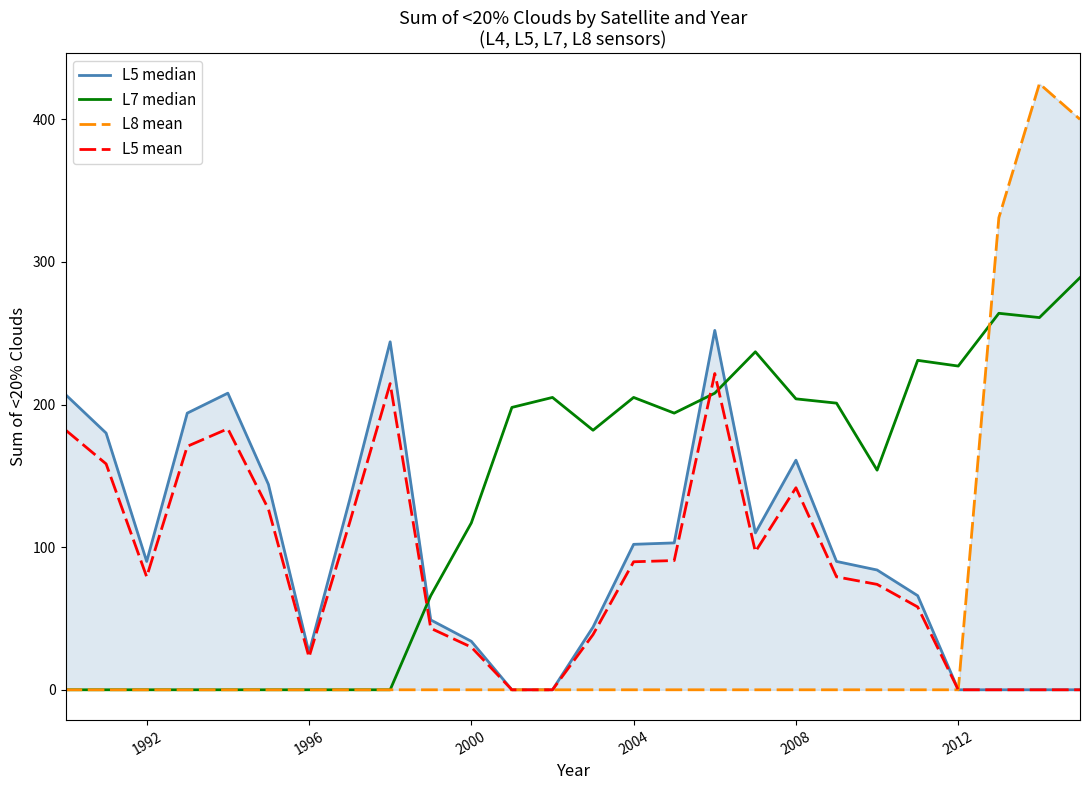

The value of L5 mean at 2008 is 217.4. True or false?

False